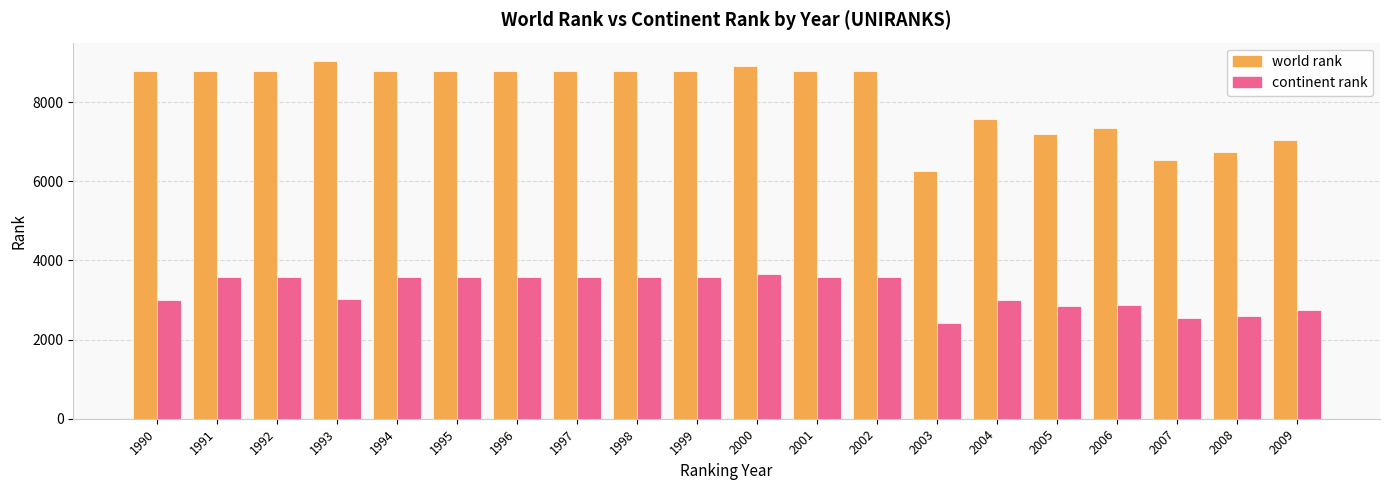

Which series has the largest total across all categories?

world rank